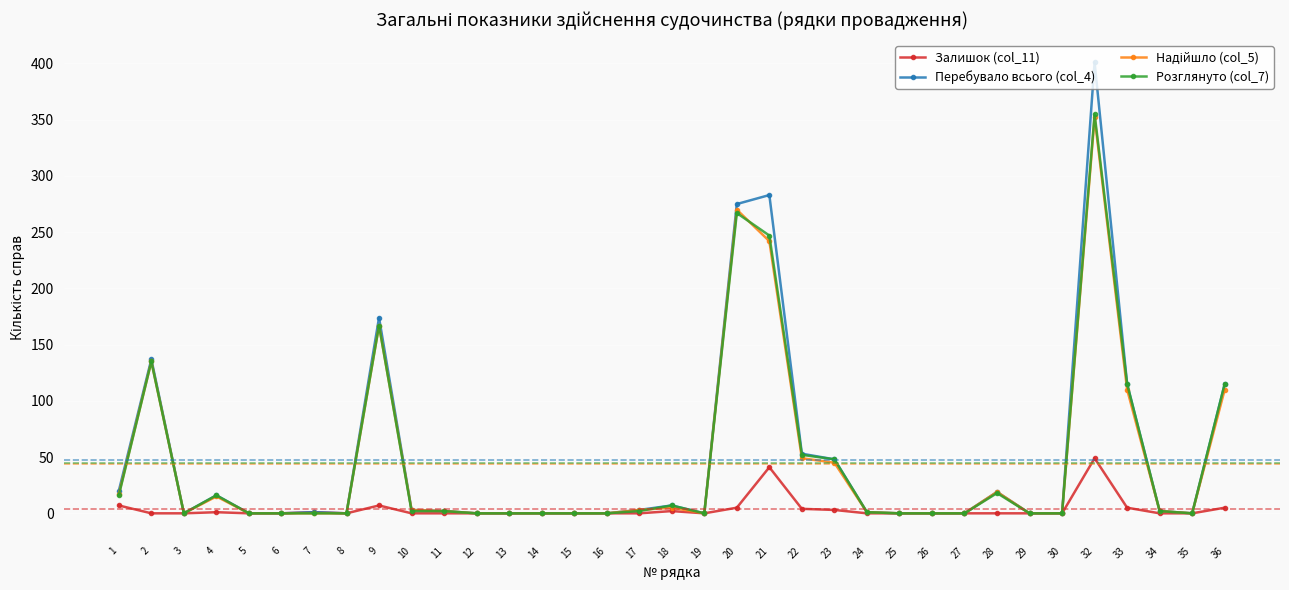

Which series has the largest range (max minus min)?

Перебувало всього (col_4)